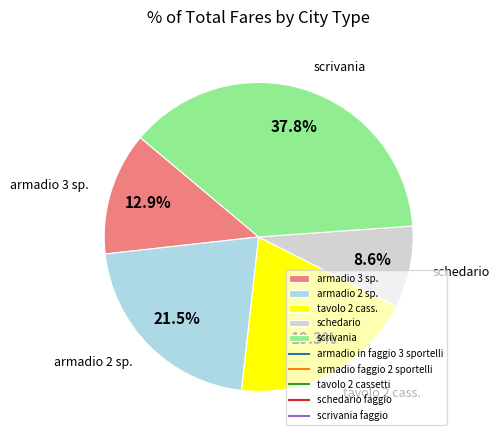

What is the largest slice in the pie chart?

scrivania